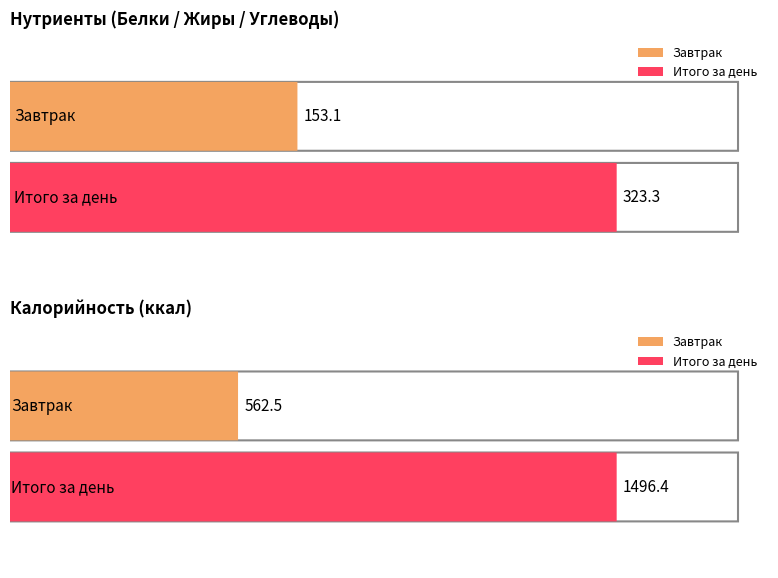

What is the maximum value for Калорийность?

1496.4